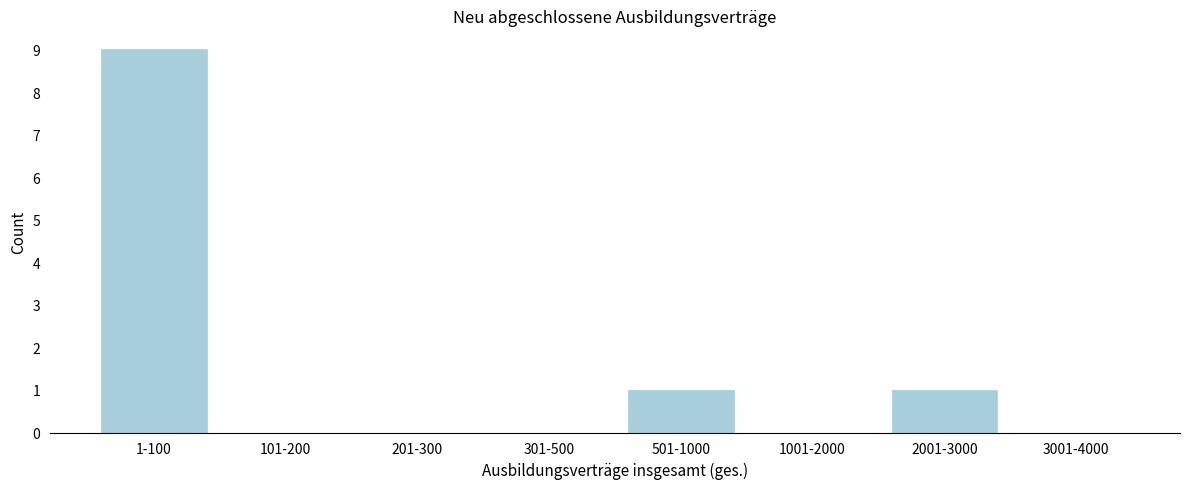

Reading left to right, what are all the values shown in this chart?

1-100=9	101-200=0	201-300=0	301-500=0	501-1000=1	1001-2000=0	2001-3000=1	3001-4000=0